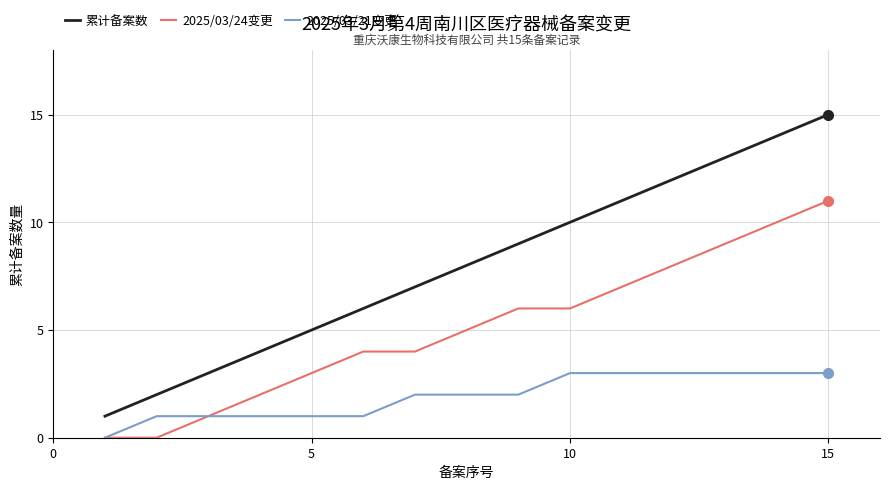

Which series has the largest range (max minus min)?

累计备案数